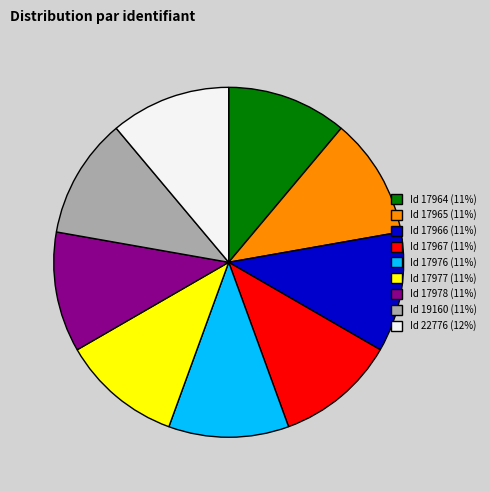

True or false: Id 17965 (11%) accounts for 11% of the total.

True